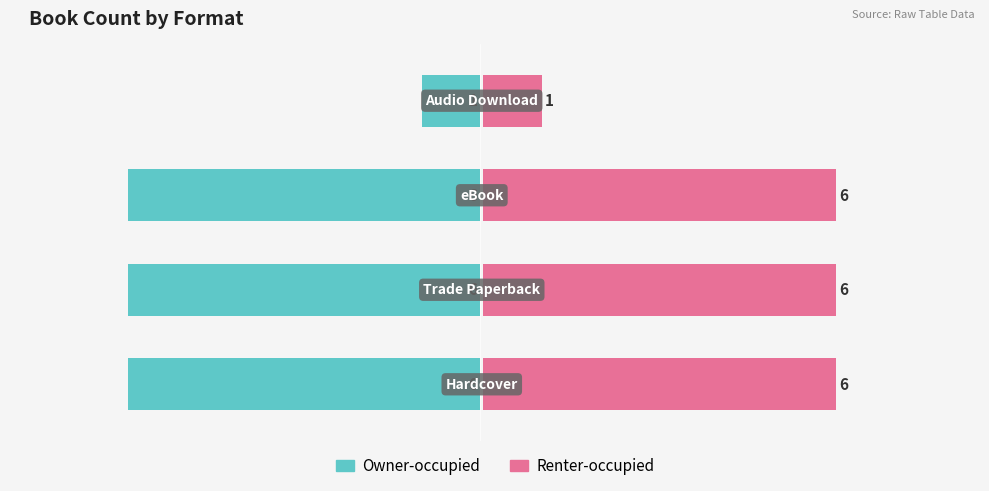

Which series has the largest total across all categories?

Renter-occupied